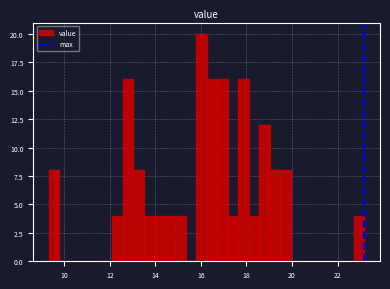

Around what value on the x-axis is the tallest bar? Give the approximate position of its centre, as read against the axis.

16.0